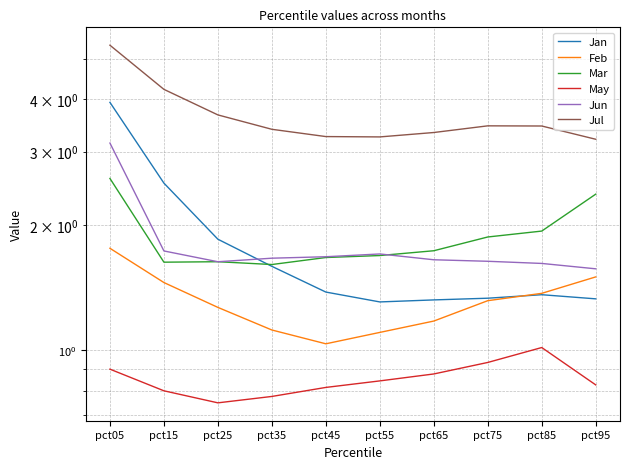

Read the Jul value at pct95.

3.2